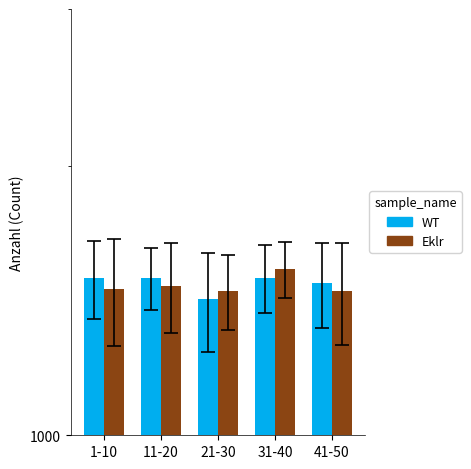

Rank the series by their maximum value, from lowest to highest.

WT, Eklr